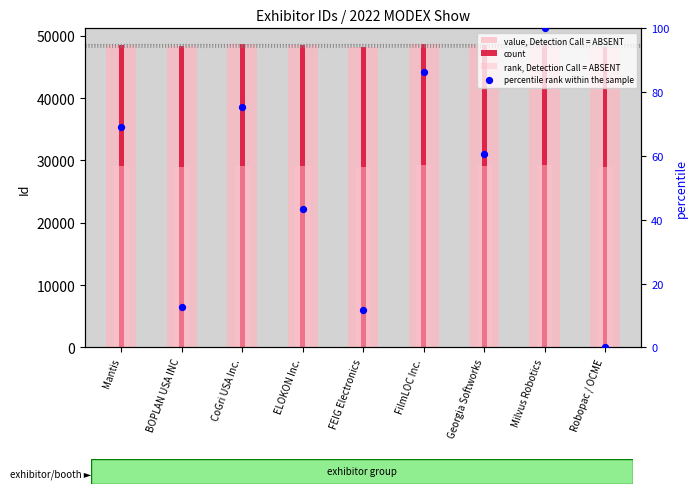

Which series has the widest spread of Y values?

value, Detection Call = ABSENT